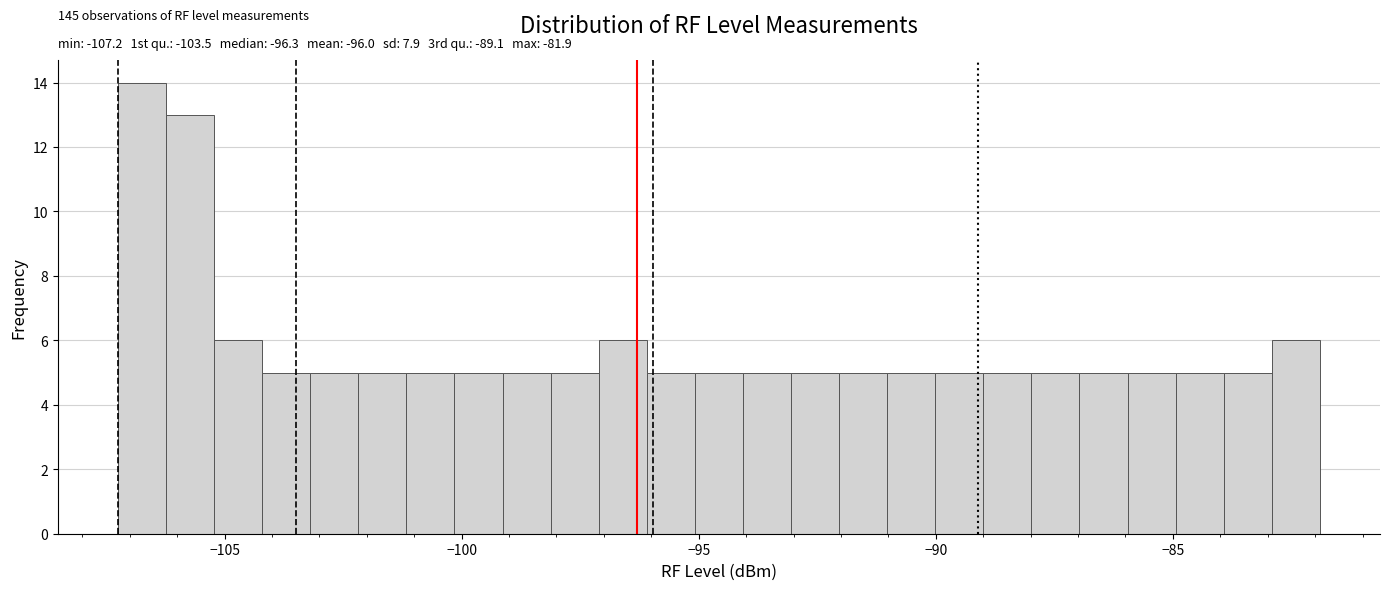

Around what value on the x-axis is the tallest bar? Give the approximate position of its centre, as read against the axis.

-106.5